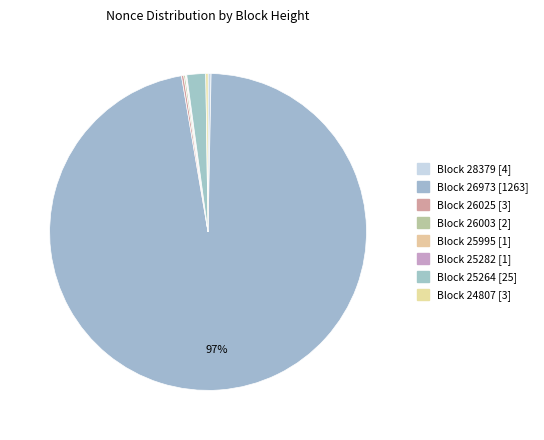

Is there any slice that represents more than half of the pie?

Yes